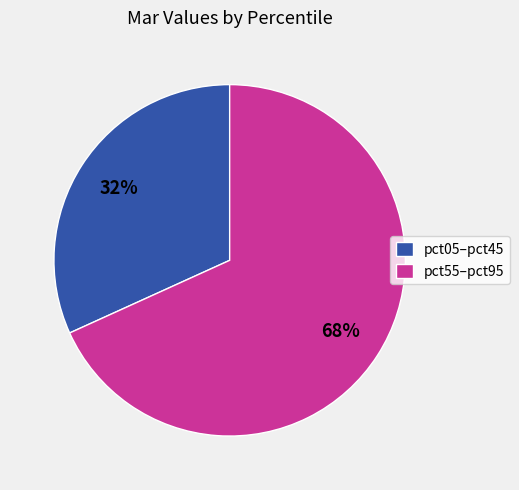

Which slice is the smallest?

pct05–pct45